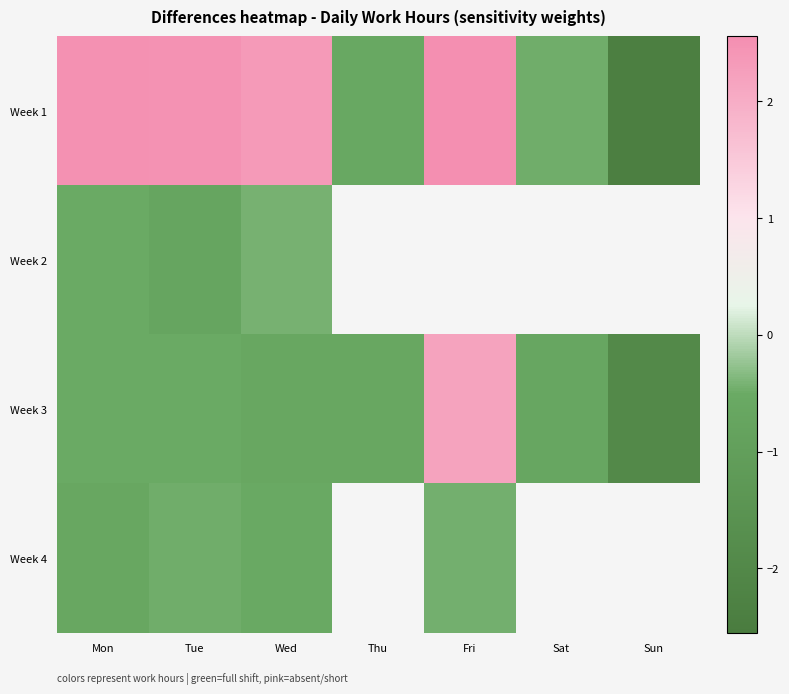

Which series has the largest range (max minus min)?

Week 1